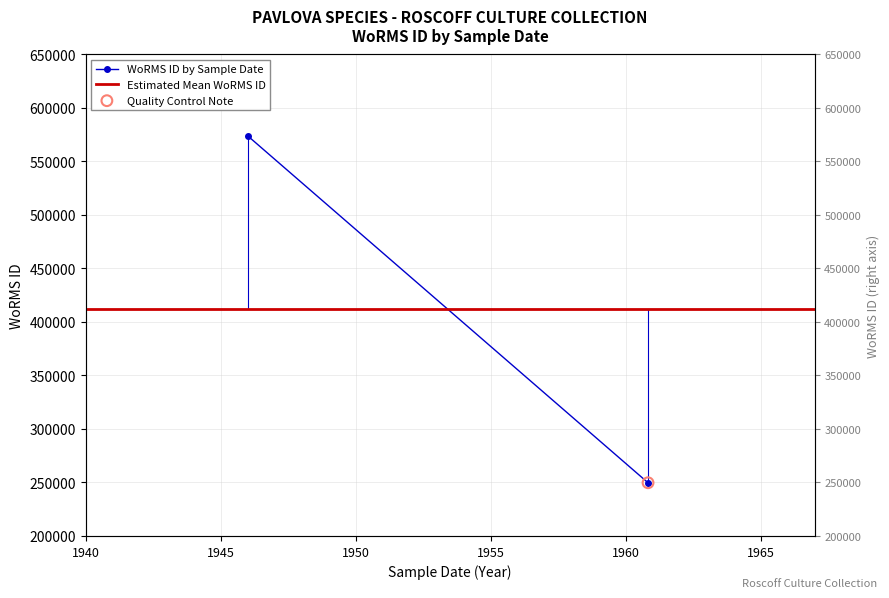

Which series has the widest spread of Y values?

WoRMS ID by Sample Date